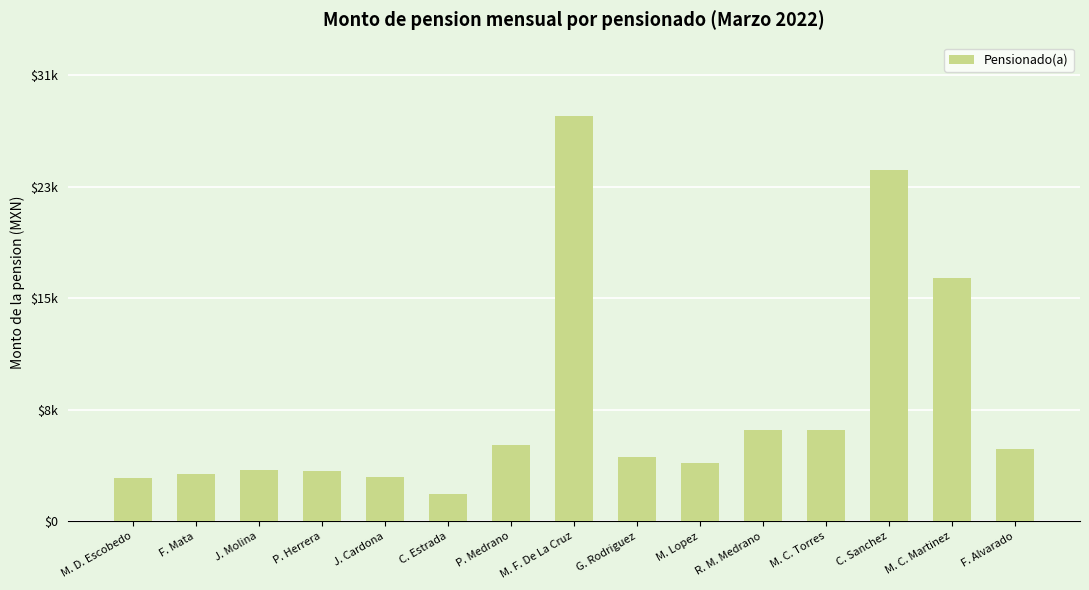

At which label is the value closest to 14812?

M. C. Martinez